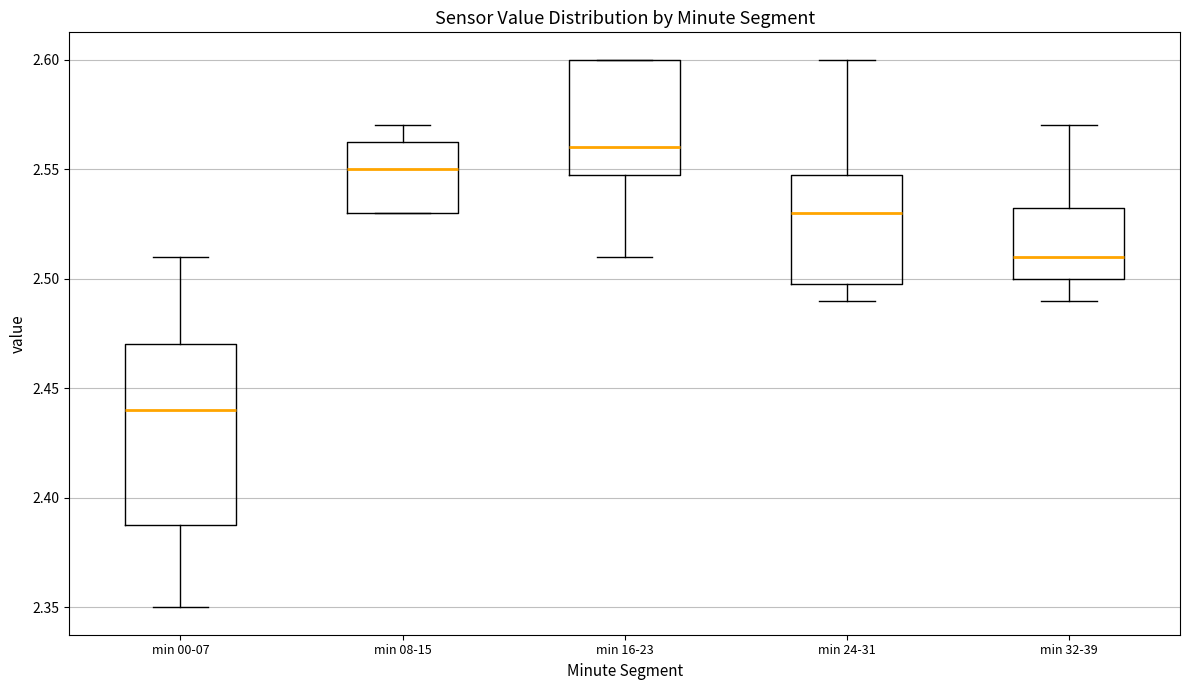

Which box has the lowest median line?

min 00-07